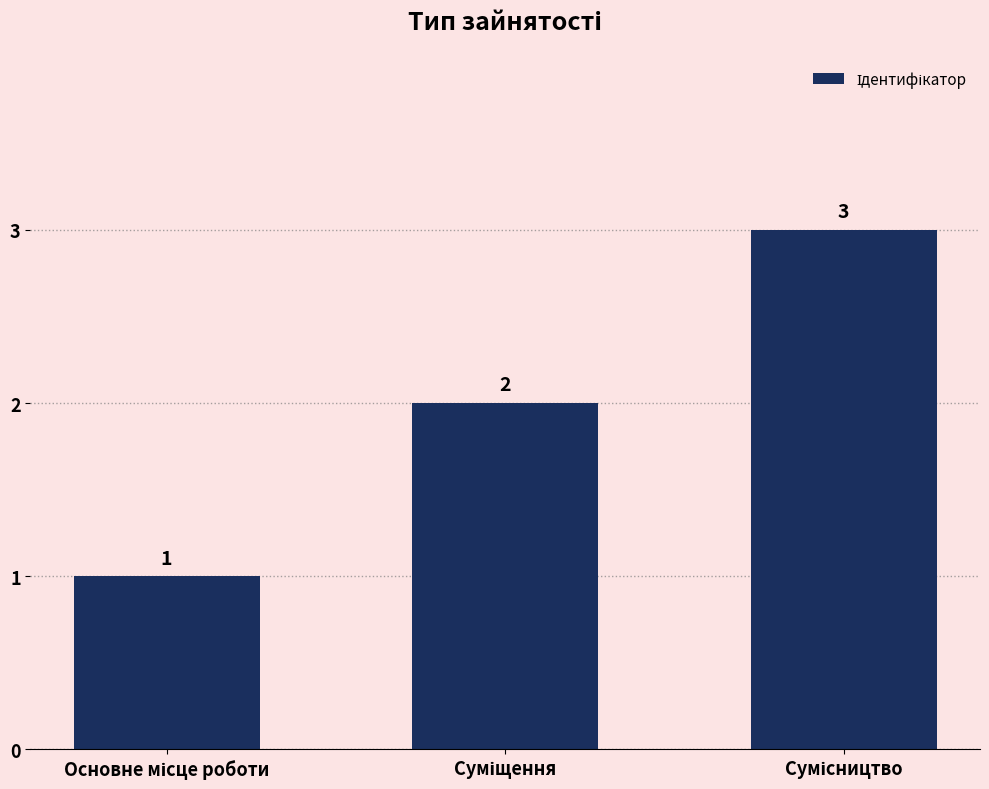

What is the maximum value shown in the chart?

3